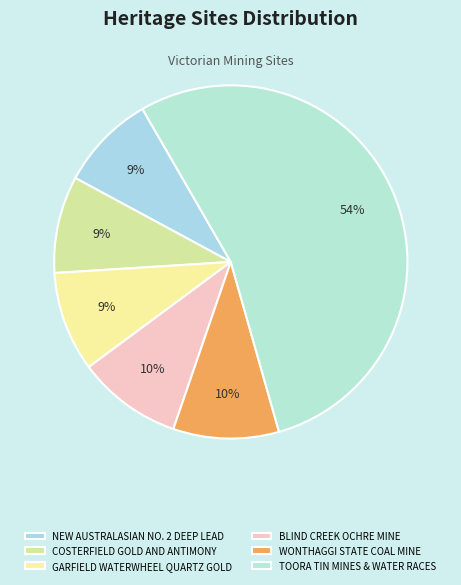

Which category accounts for the majority?

TOORA TIN MINES & WATER RACES